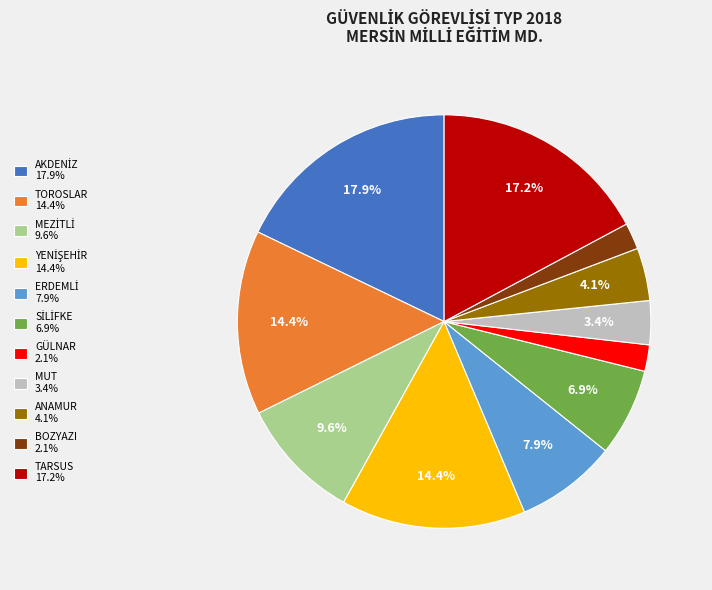

Is there a majority slice in this chart?

No